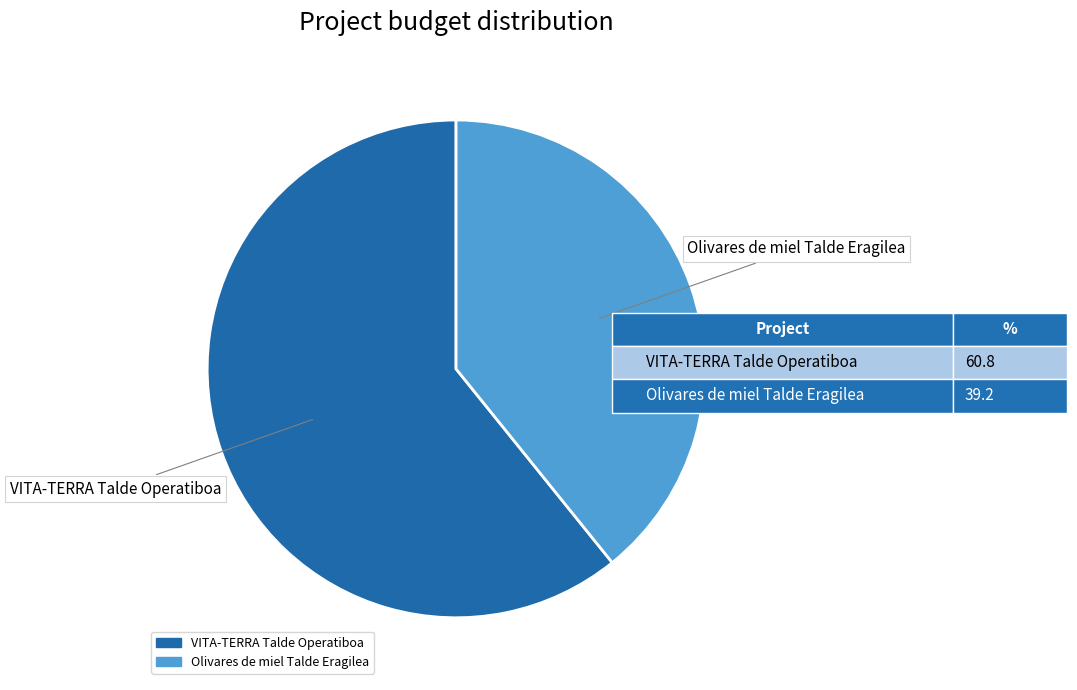

Is the sum of VITA-TERRA Talde Operatiboa and Olivares de miel Talde Eragilea greater than half?

Yes